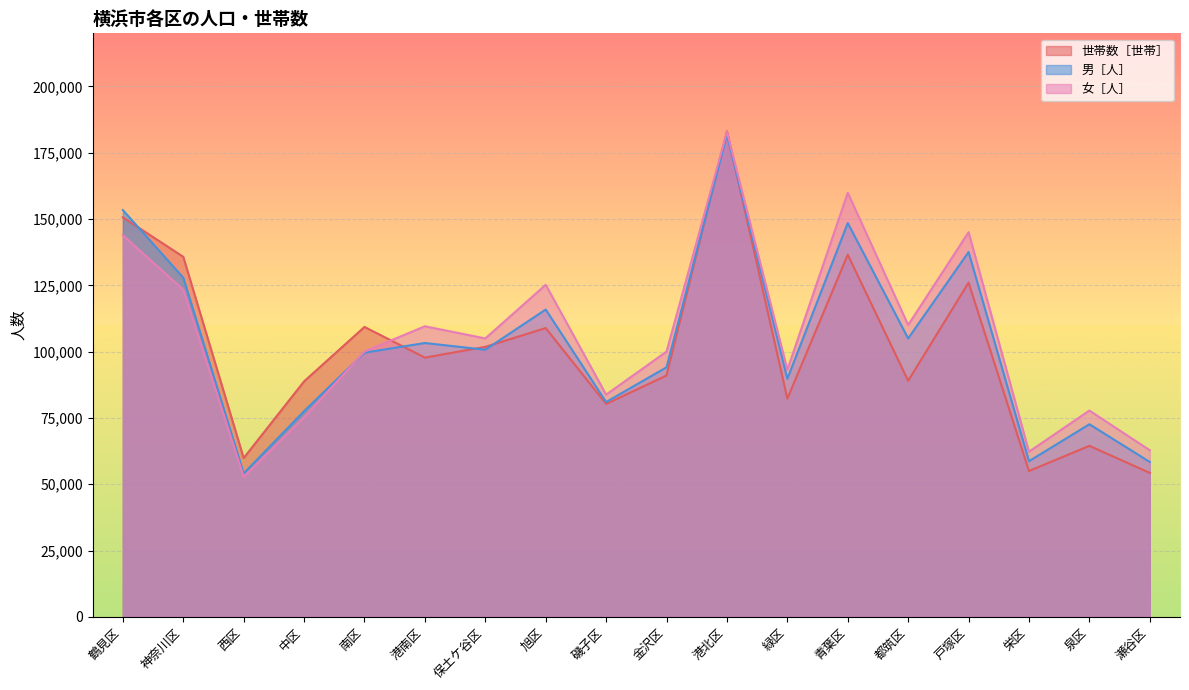

At which label does 世帯数［世帯］ first exceed 97745?

鶴見区